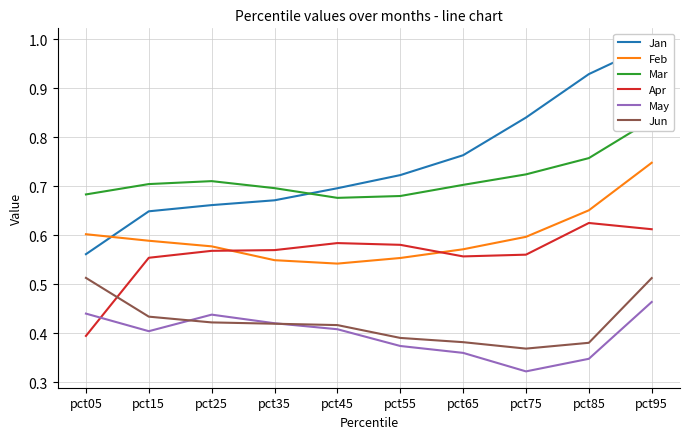

What is the approximate value of Apr at pct55?

0.6